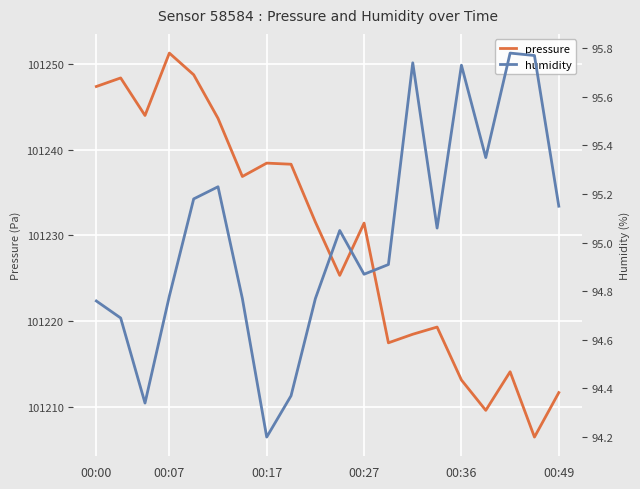

What is the average value of the pressure series?

101229.8